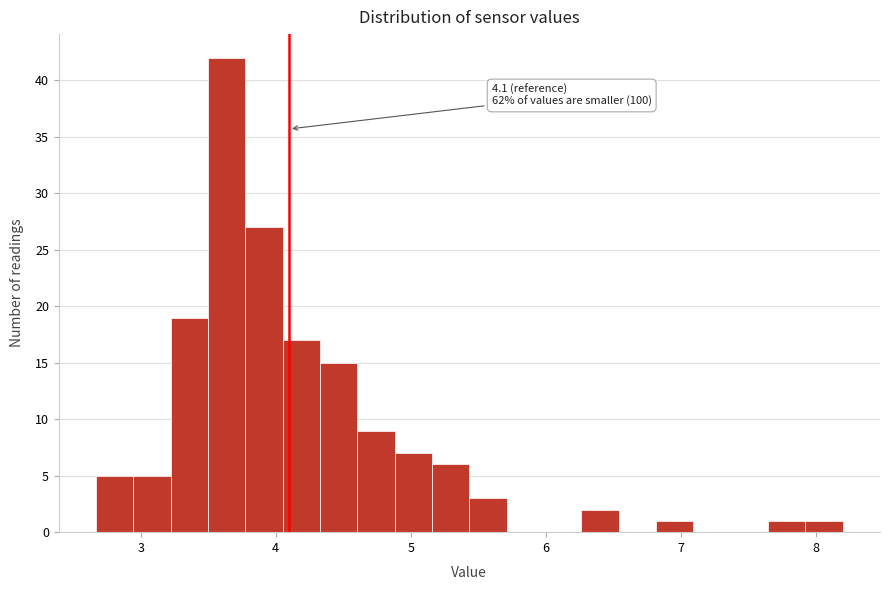

Read against the x-axis, roughly where is the centre of the tallest bar?

3.6